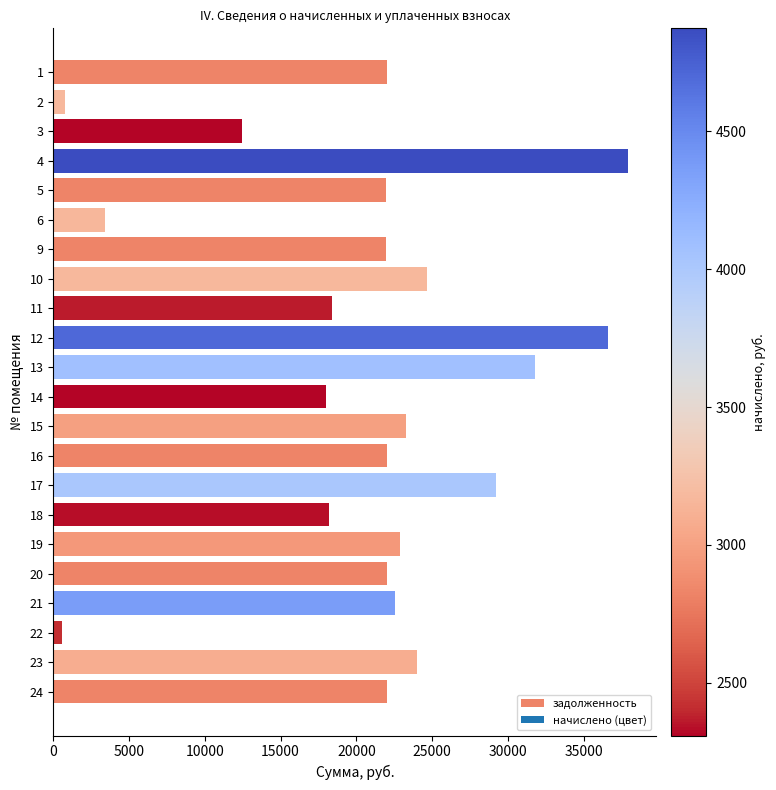

What is the sum of all values?

456558.8